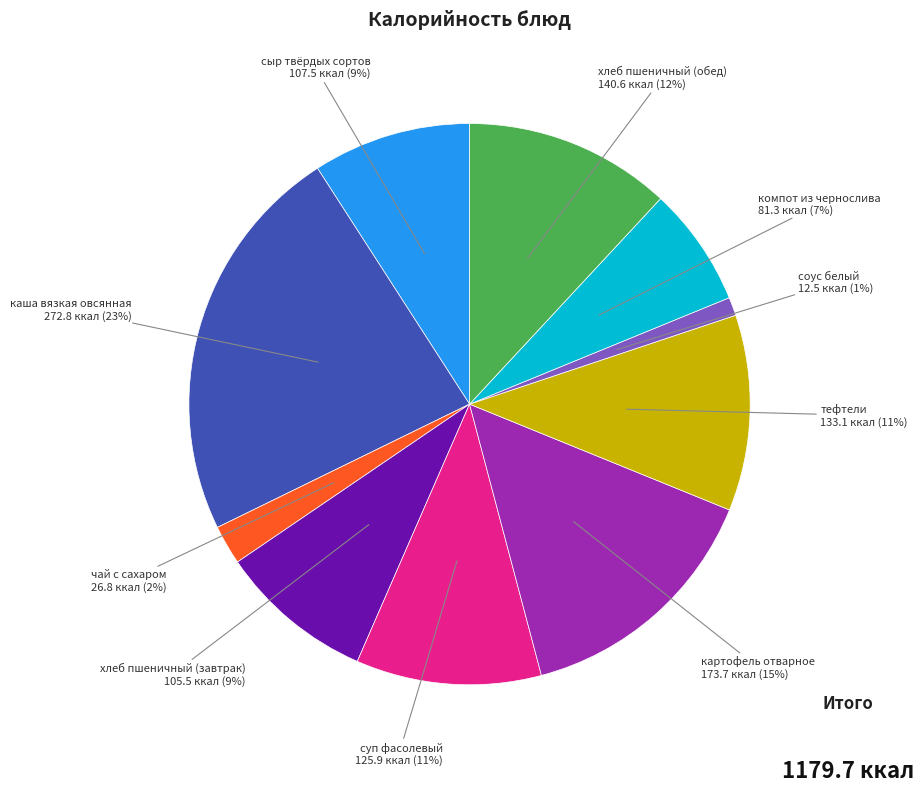

To the nearest percent, what is the difference between the largest and smallest slice percentages?

22%